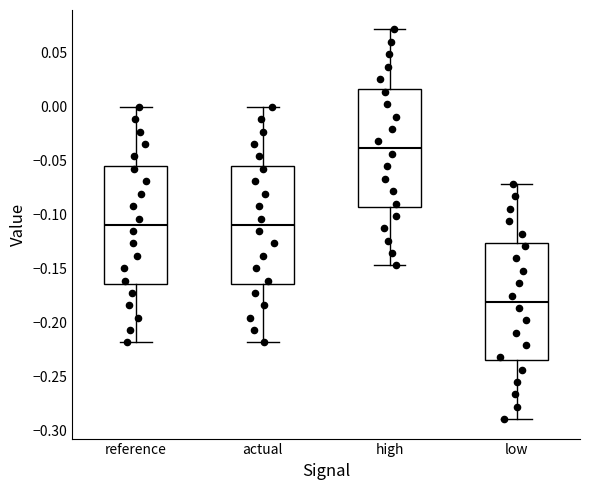

Where does the lower whisker of the box for low end on the y-axis? The values are not printed on the chart, so give them approximately, as read against the axis.

-0.290